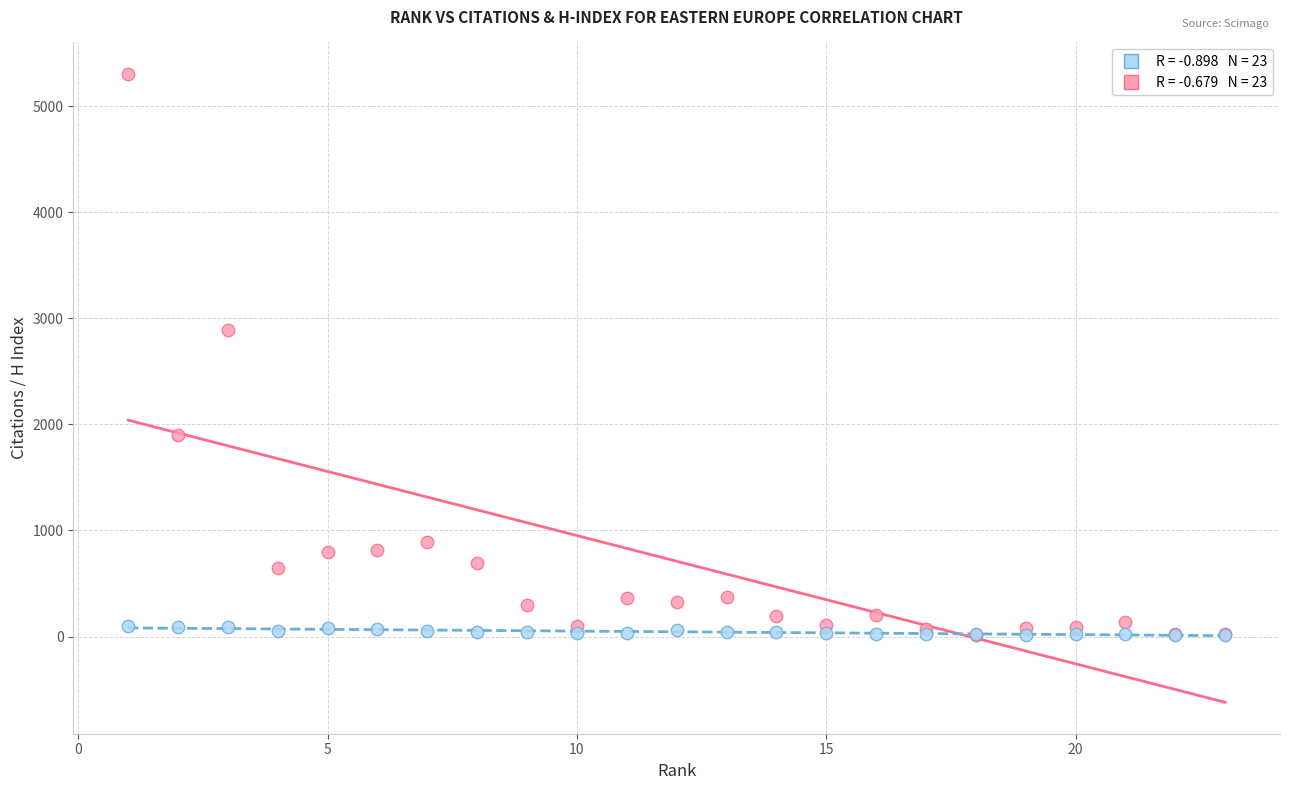

Across all series, what Y value is closest to 2659?

2891